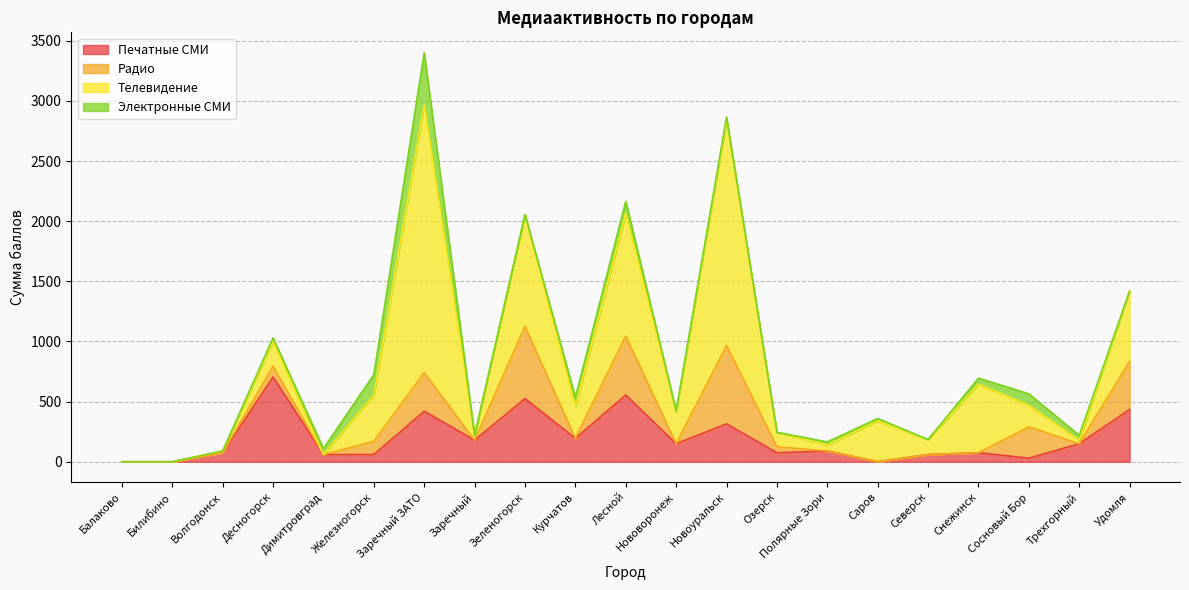

Reading right to left, extract all data points from this chart.

Печатные СМИ: 435	150	30	75	60	0	90	75	315	150	555	195	525	180	420	60	60	705	75	0	0
Радио: 400	0	260	0	0	0	0	50	650	0	490	0	600	0	320	110	0	90	0	0	0
Телевидение: 585	30	180	570	125	340	50	120	1875	265	1020	265	930	40	2230	385	0	205	15	0	0
Электронные СМИ: 0	40	95	50	0	20	25	0	25	10	100	75	0	0	430	170	50	30	0	0	0